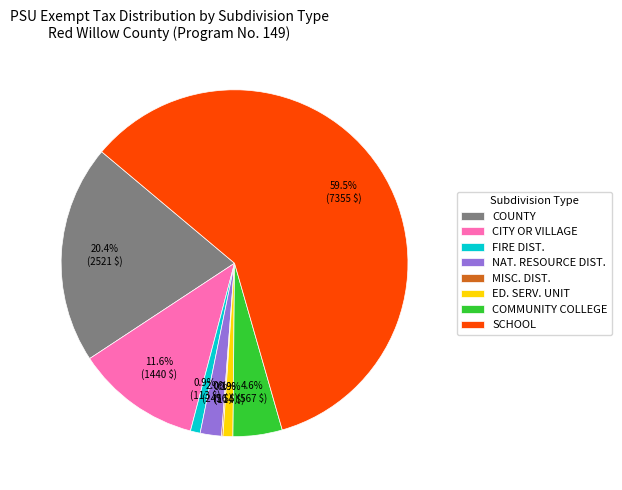

What is the total percentage of FIRE DIST. and COMMUNITY COLLEGE?

5.5%